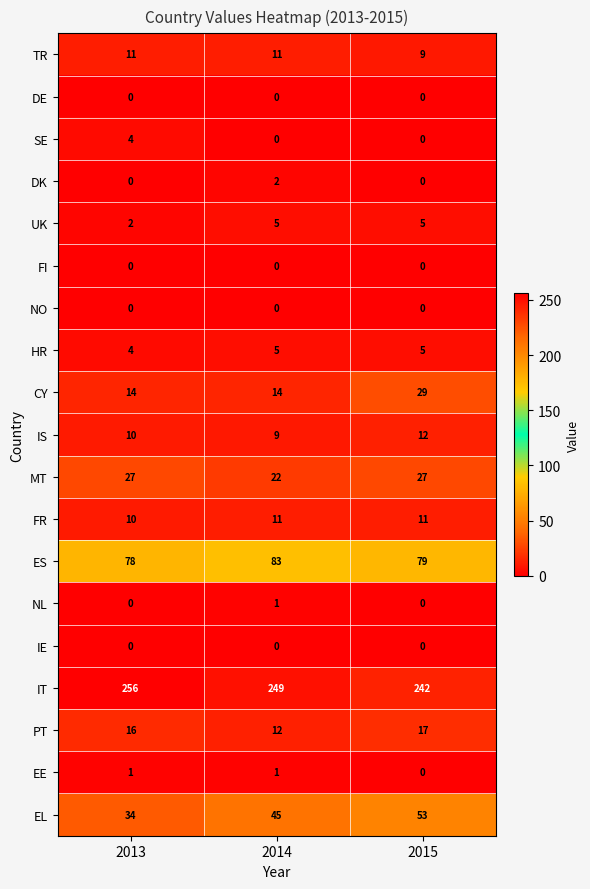

The PT series shows 16 at 2013. True or false?

True